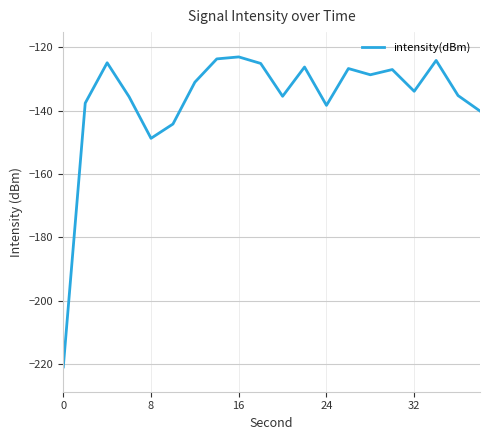

How many interior local peaks (higher than both neighbors) does the data have?

6